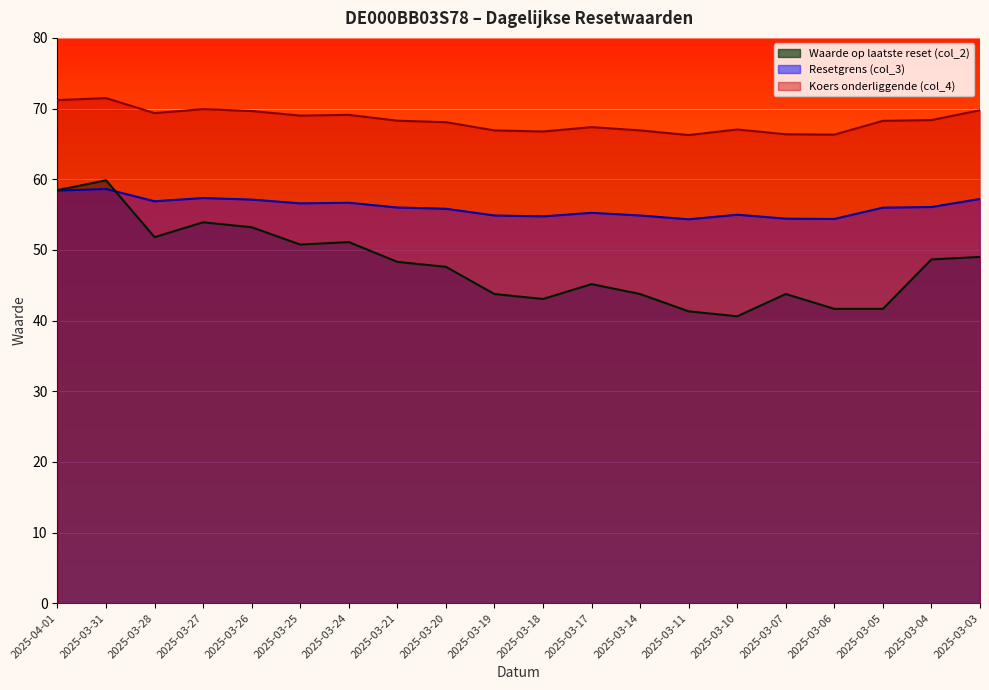

How many lines are shown in the chart?

3